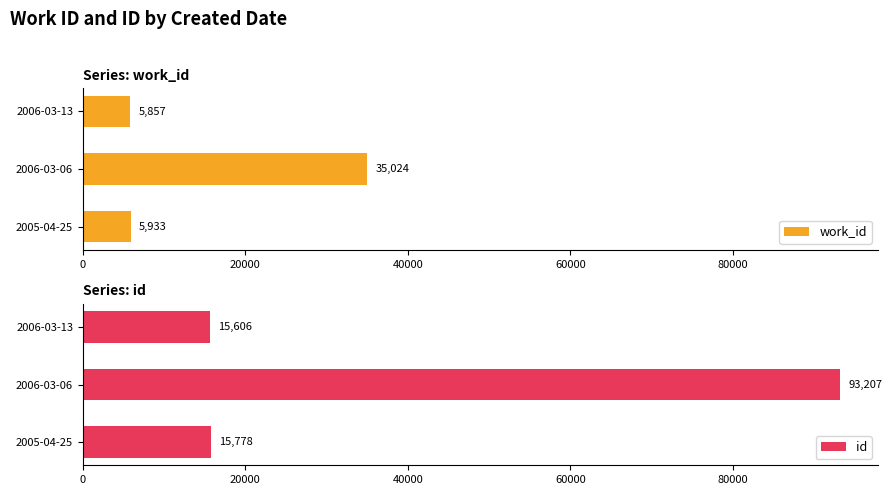

List the labels in order of work_id value, largest first.

2006-03-06, 2005-04-25, 2006-03-13